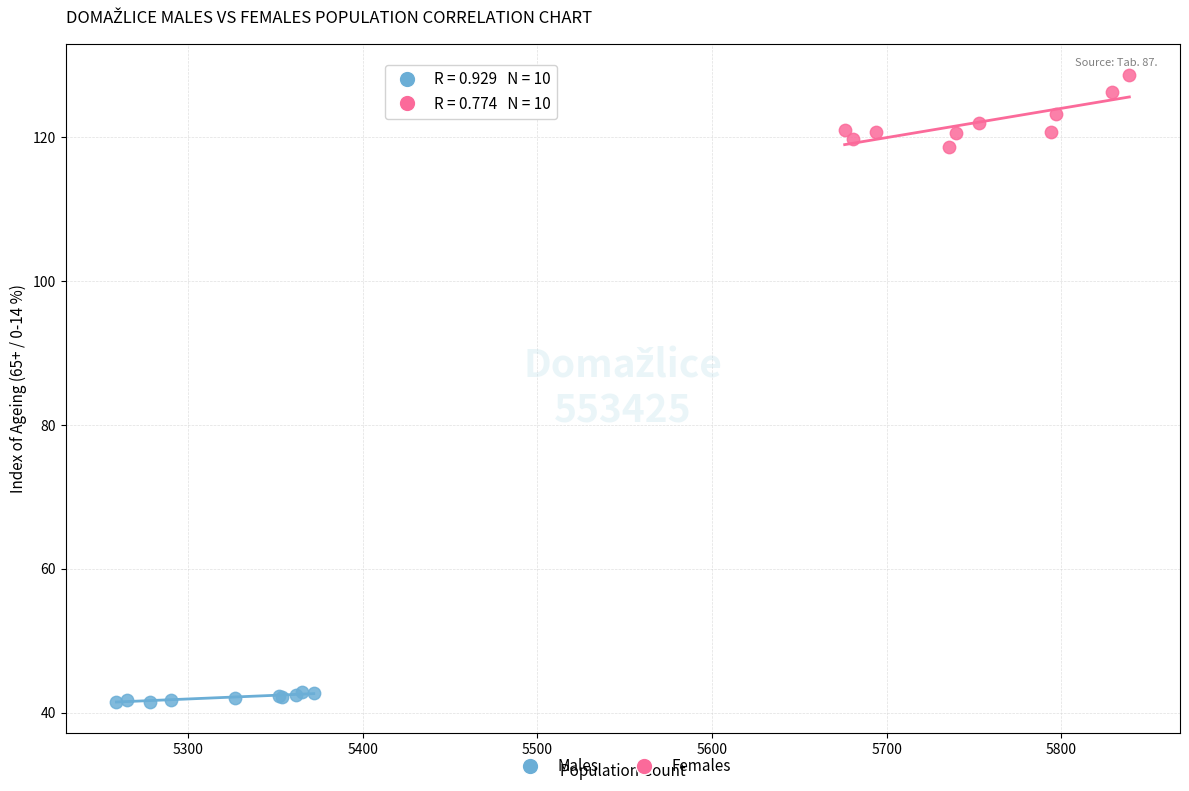

What are all the series names shown in the legend?

Males, Females